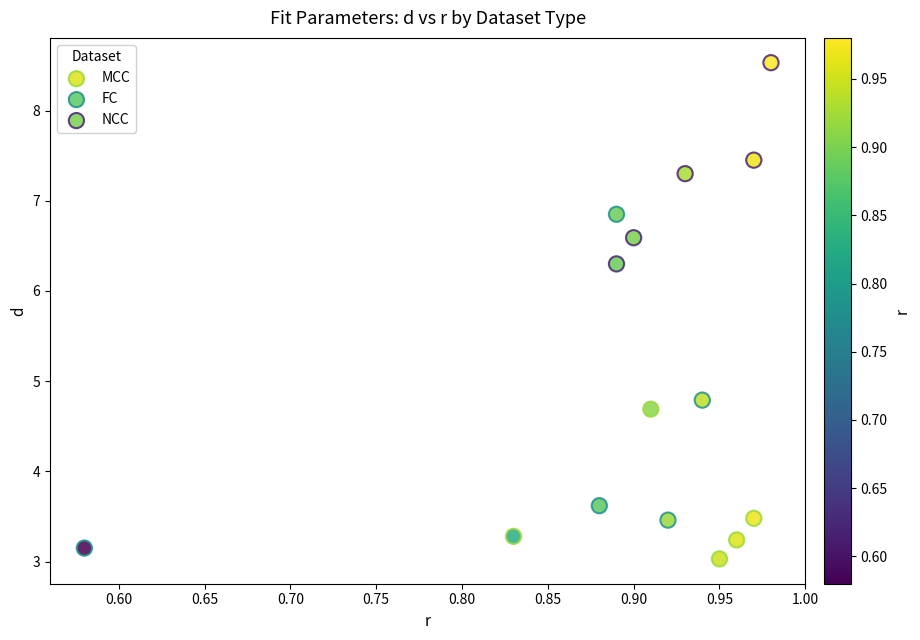

Which series contains the highest Y value?

NCC